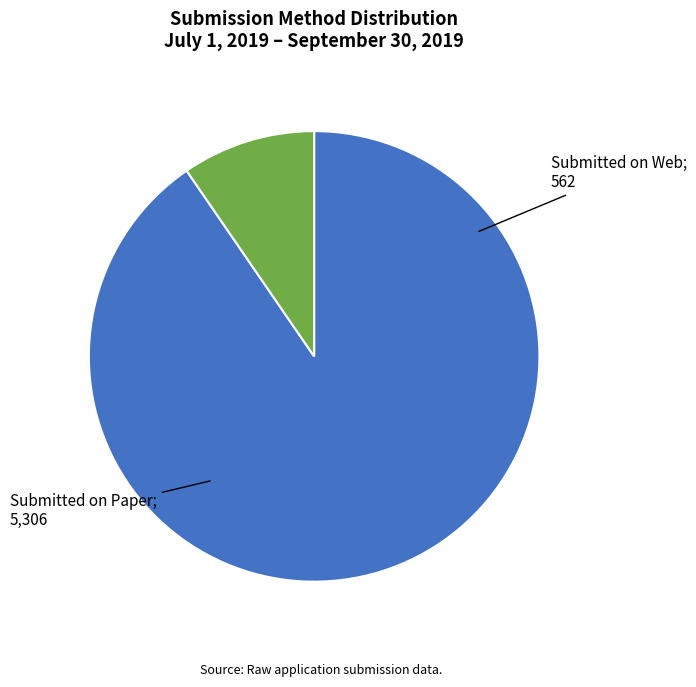

Is there a majority slice in this chart?

Yes